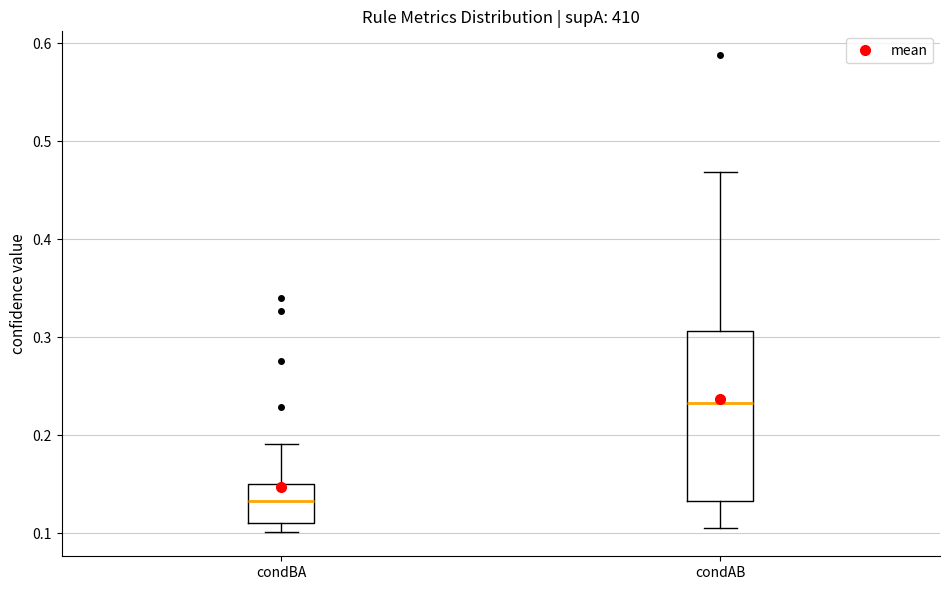

Where does the median line of the box for condBA sit on the y-axis? The values are not printed on the chart, so give them approximately, as read against the axis.

0.13